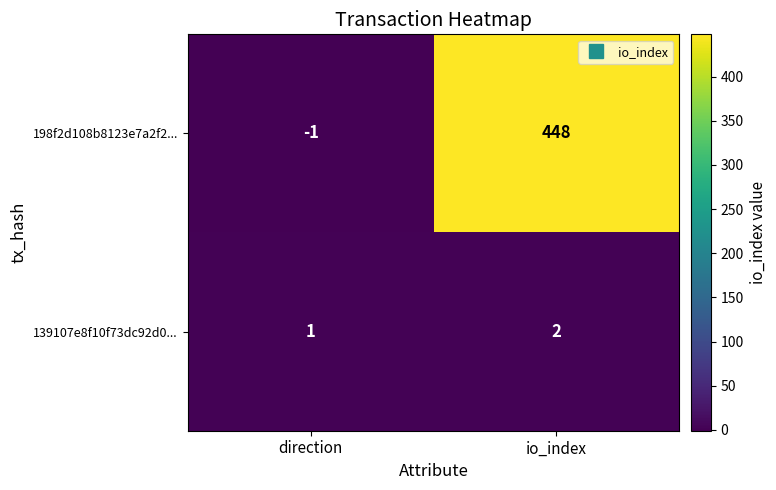

Where is 198f2d108b8123e7a2f2... nearest to the value 223?

direction